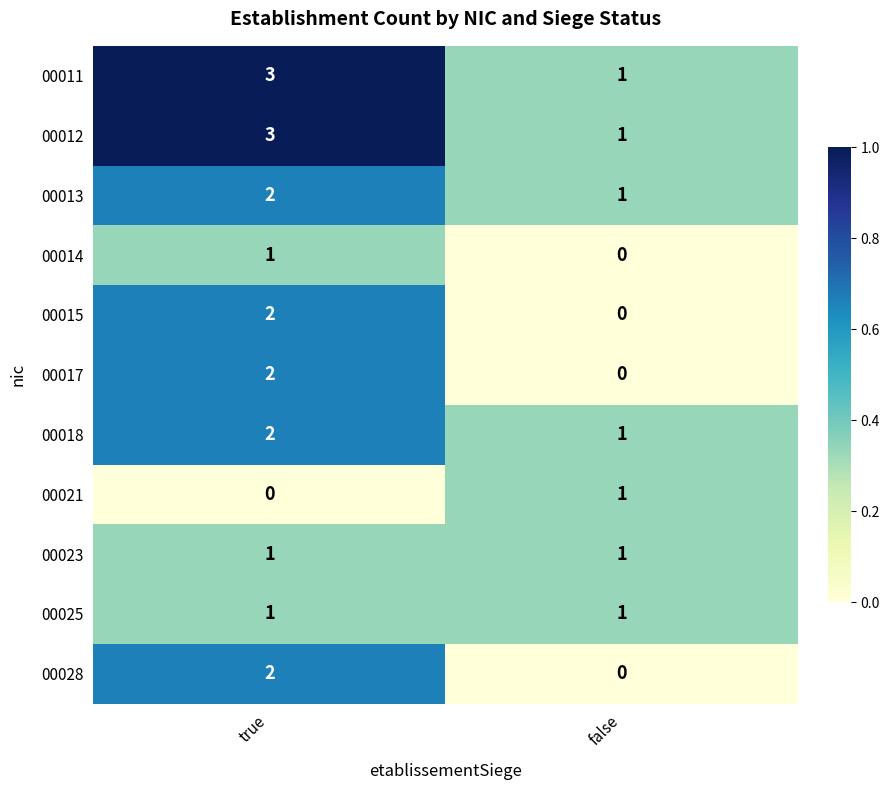

What is the difference between the highest and lowest values at true?

3